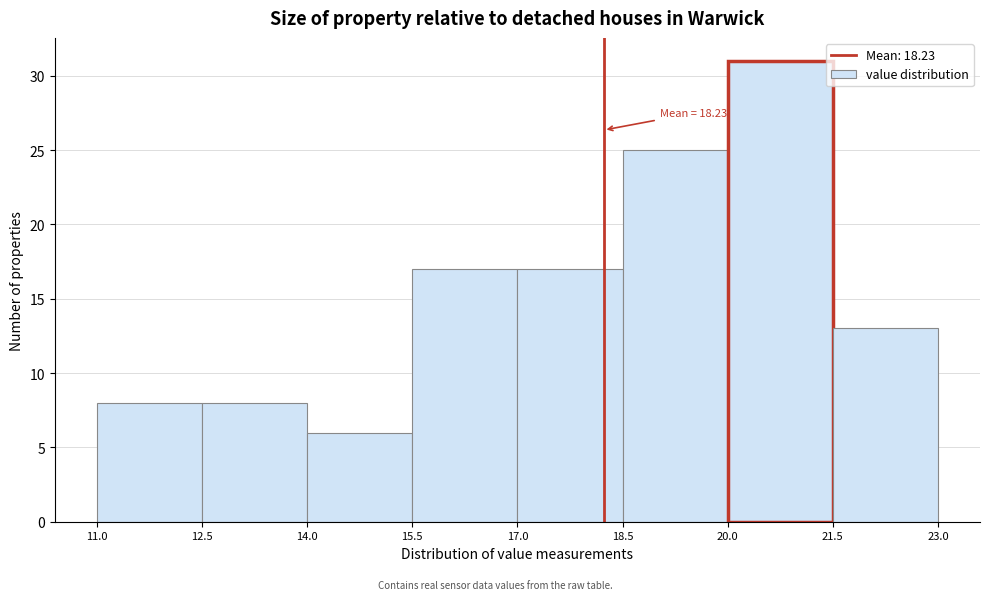

Which range on the x-axis has the tallest bar?

20.0 to 21.5